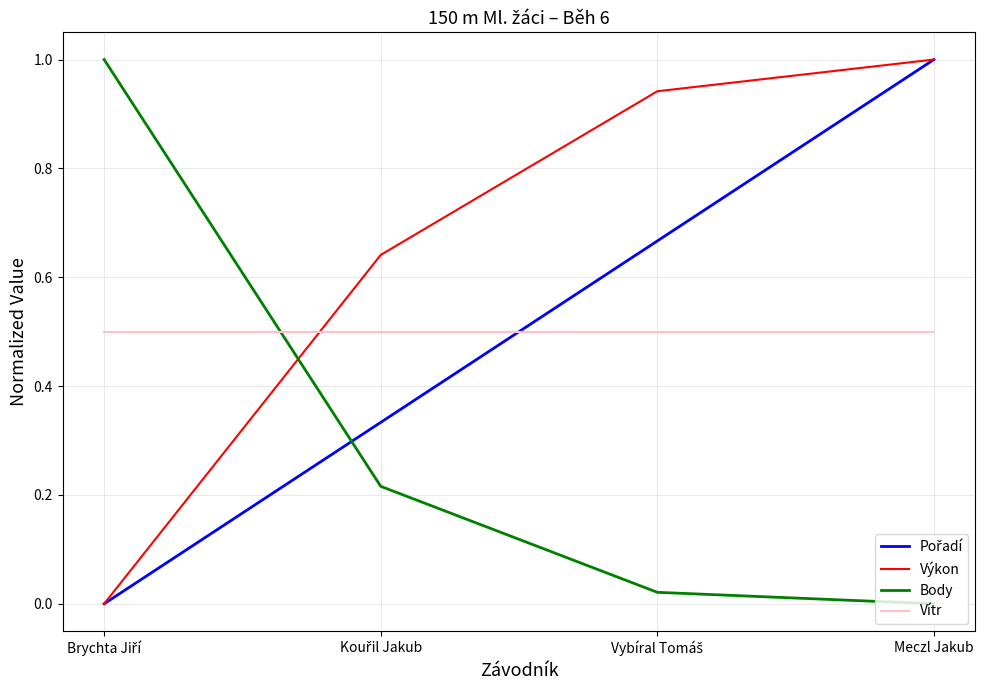

Which series ends up on top after the final intersection of Výkon and Vítr?

Výkon